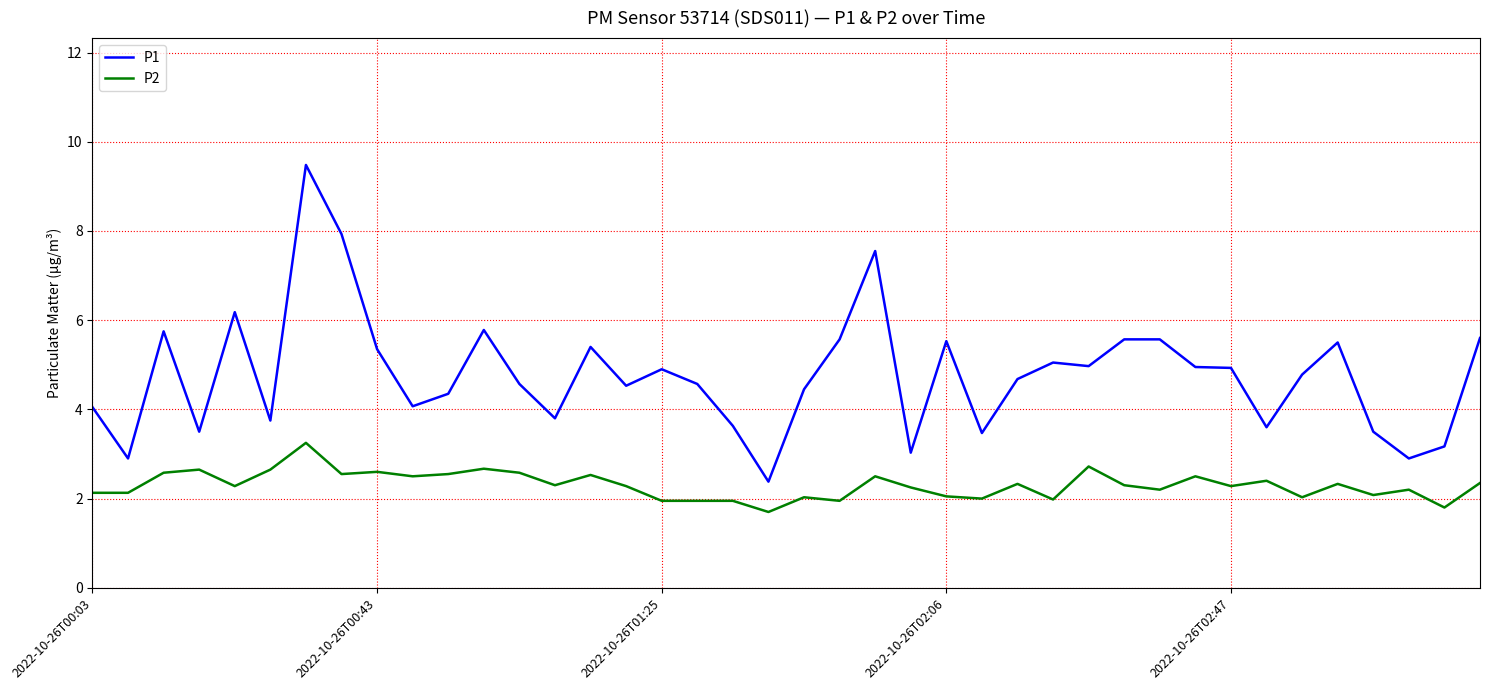

Rank the series by their maximum value, from highest to lowest.

P1, P2